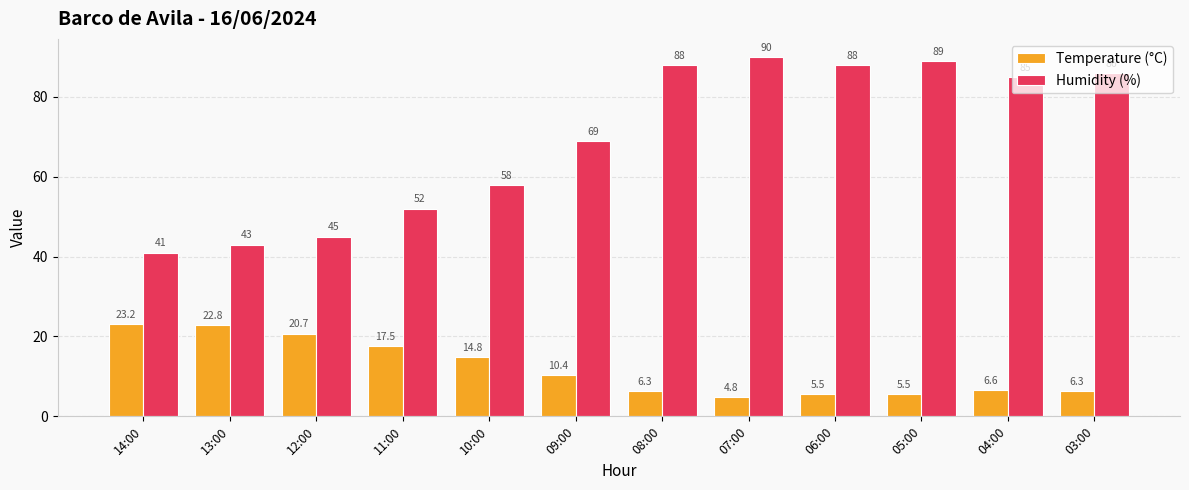

Which series has the largest total across all categories?

Humidity (%)